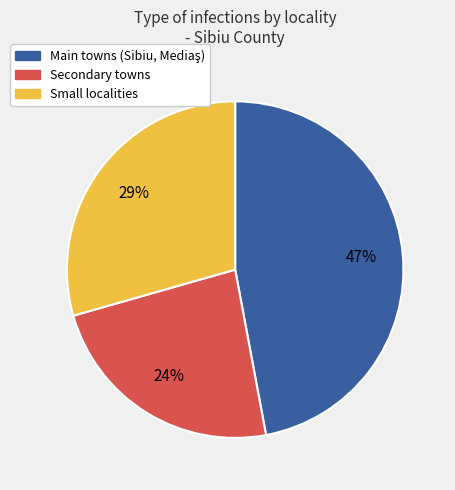

To the nearest percent, what is the average slice percentage?

33%